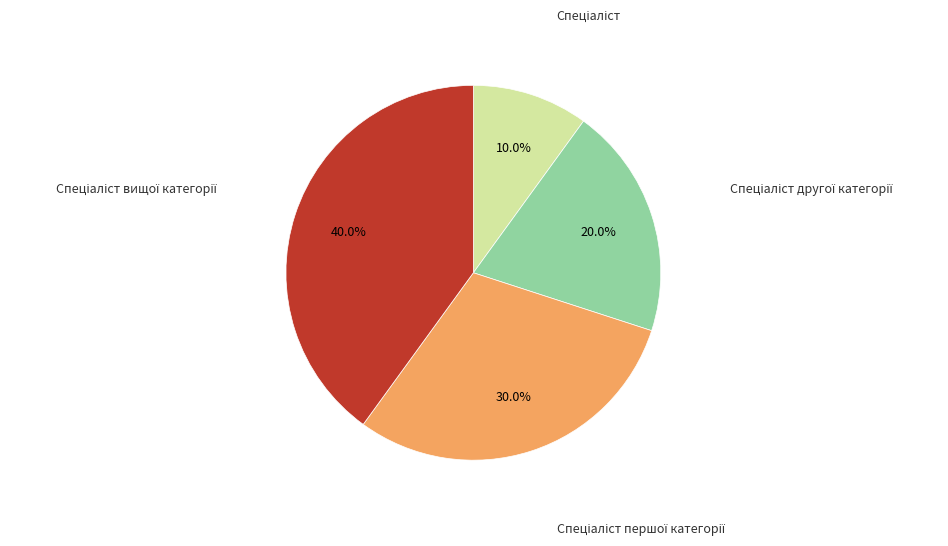

Is there any slice that represents more than half of the pie?

No